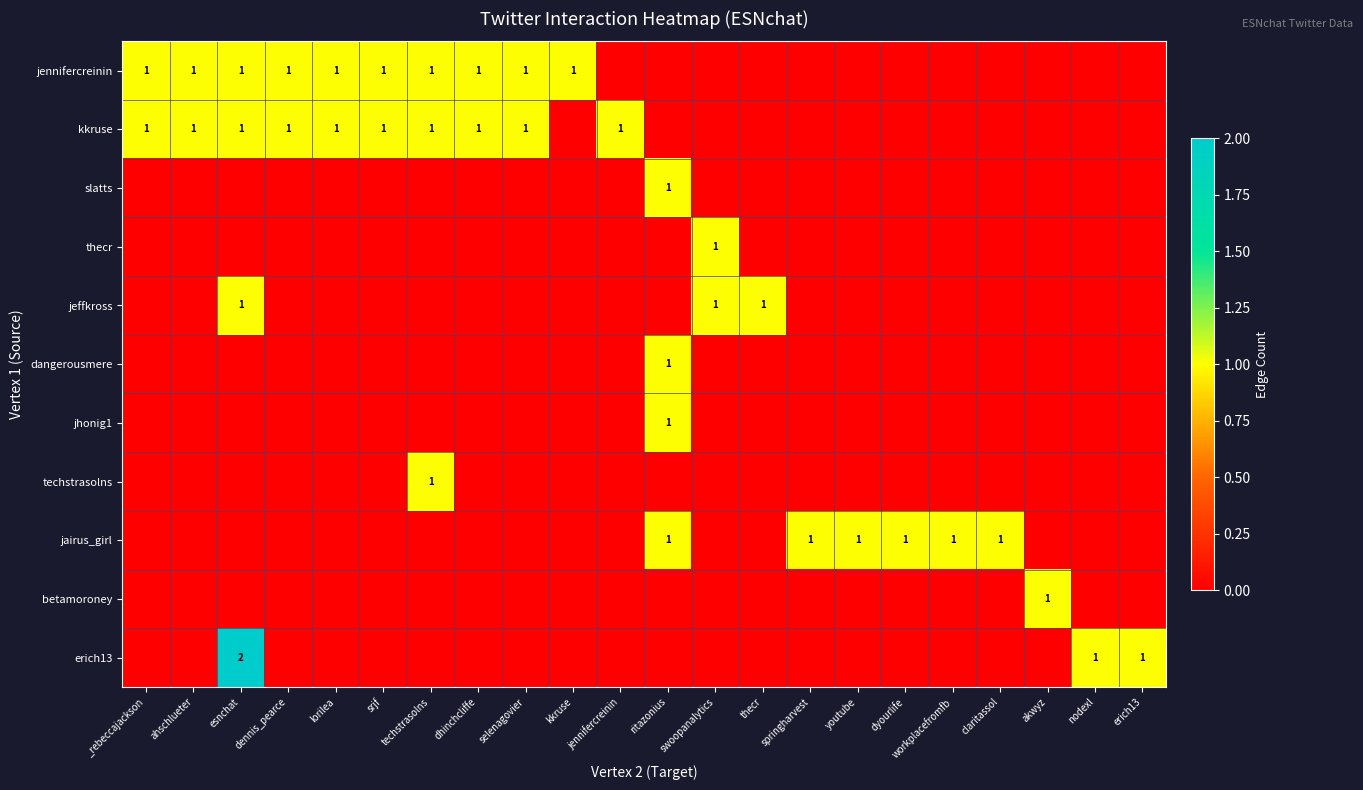

Is it true that erich13 equals 0 at erich13?

False